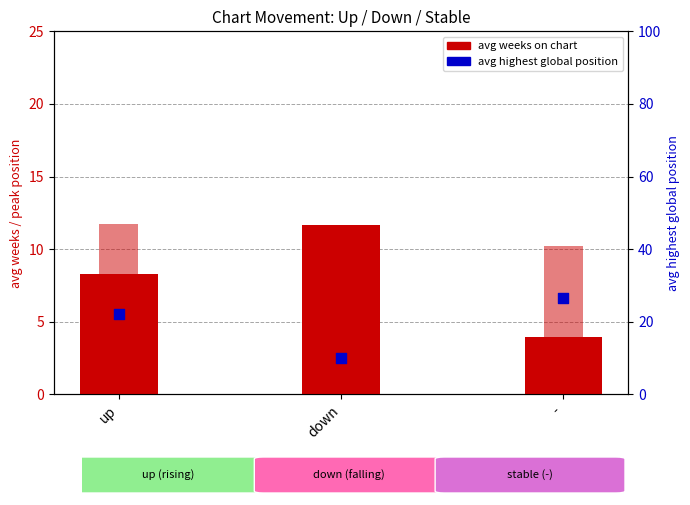

Which series reaches the maximum Y coordinate?

avg highest global position